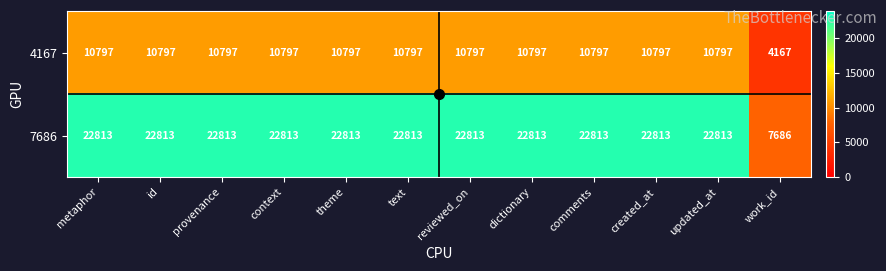

At which label does 7686 reach its minimum?

work_id